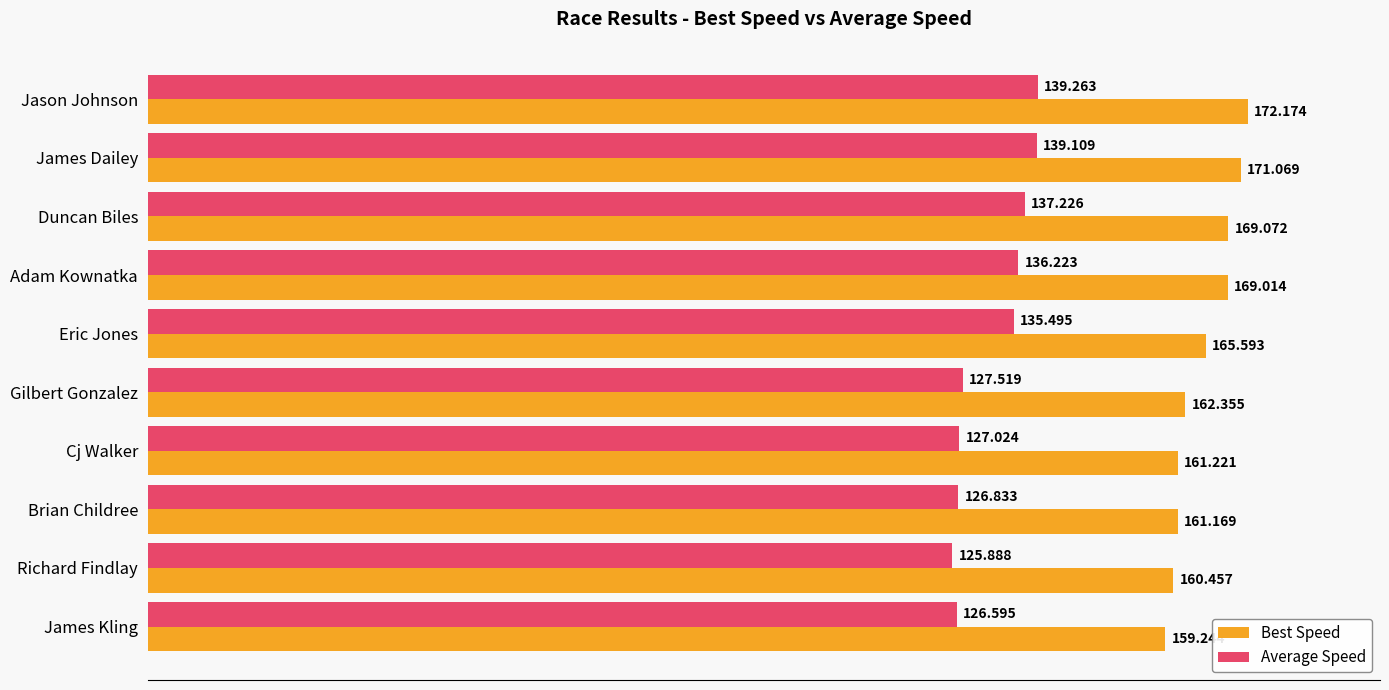

At Adam Kownatka, list the series in order from smallest to largest.

Average Speed, Best Speed